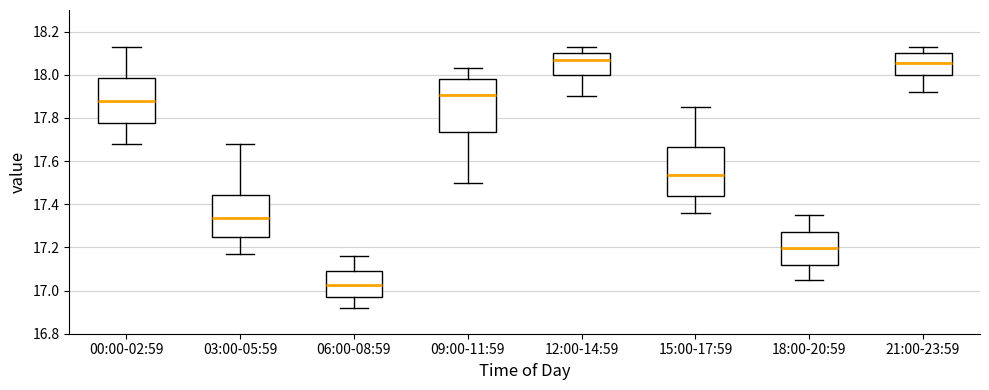

Comparing the boxes themselves (not the whiskers), which one is the tallest?

09:00-11:59